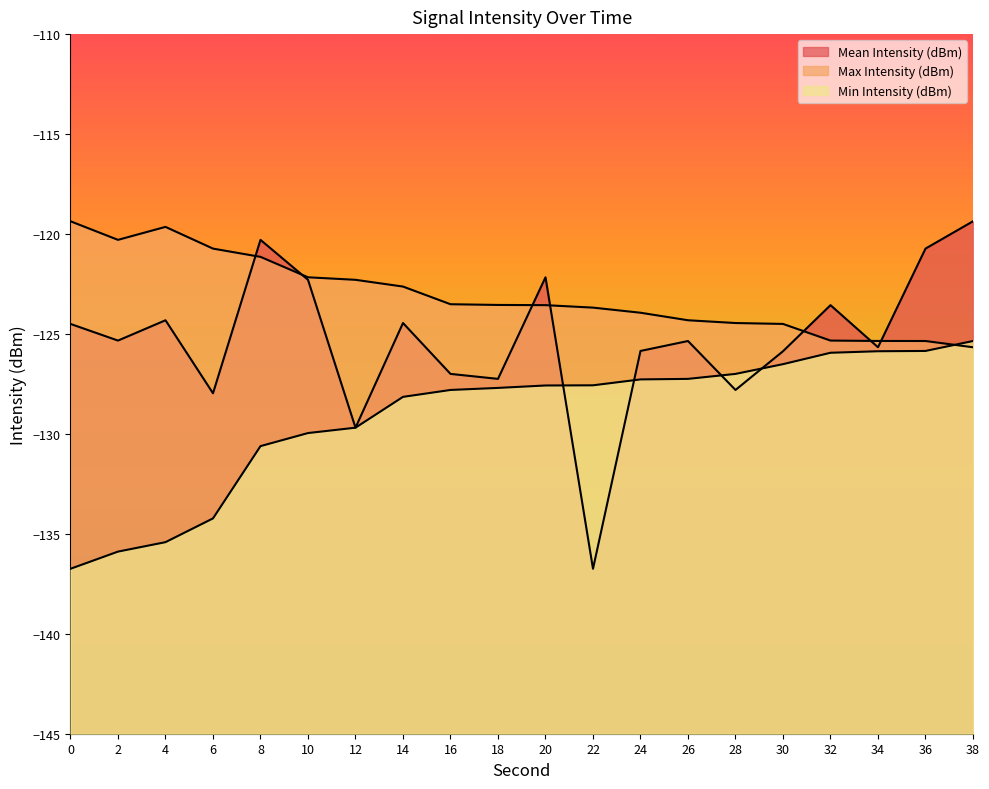

Does the chart have visible grid lines?

No